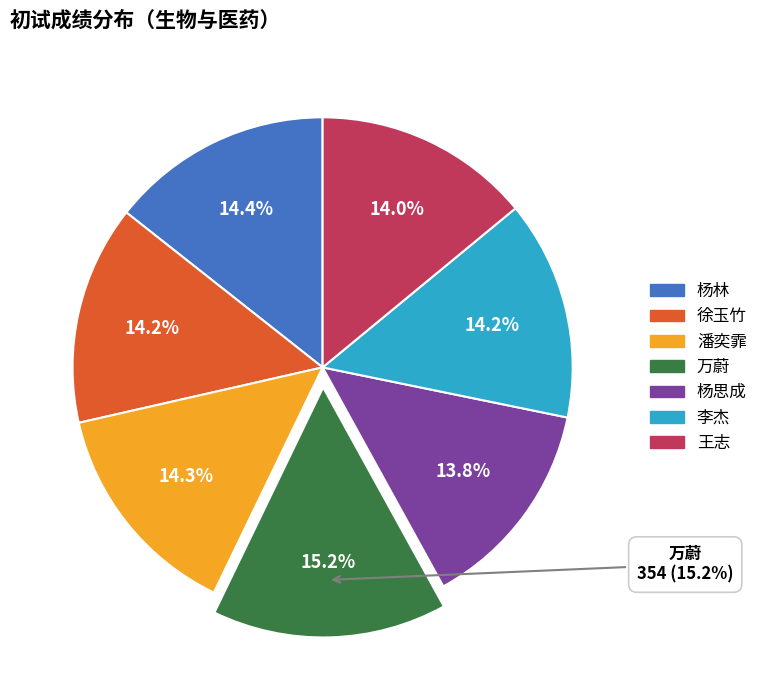

To the nearest percent, what percentage of the pie is 李杰?

14%